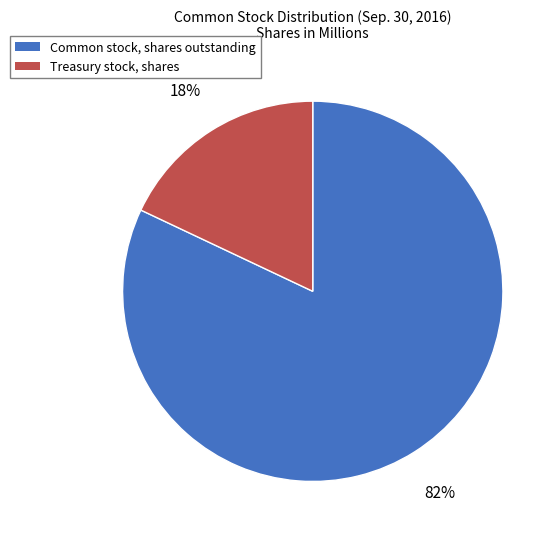

Rank the categories by value from lowest to highest.

Treasury stock, shares, Common stock, shares outstanding